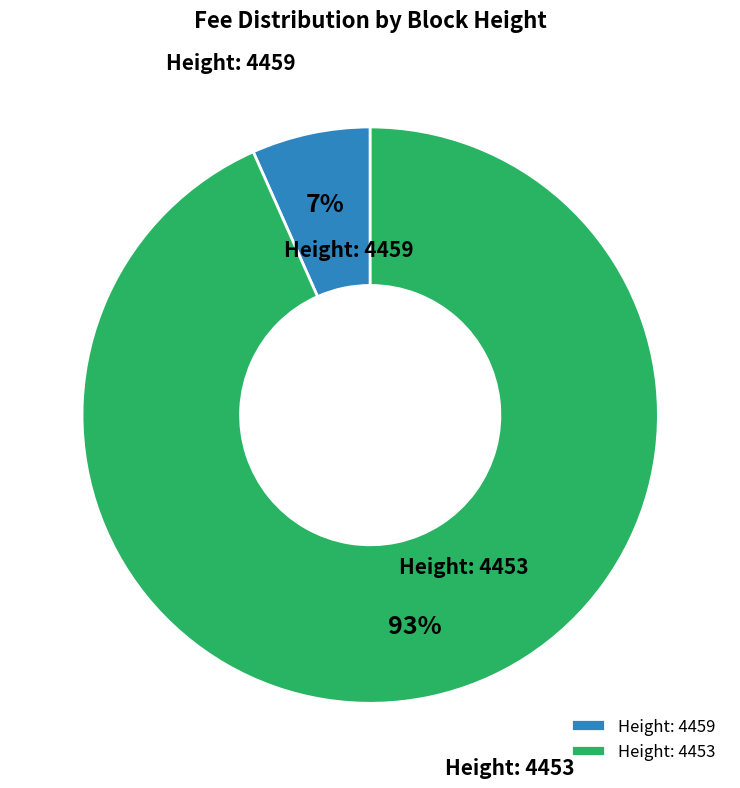

Which category has the smallest portion of the pie?

Height: 4459